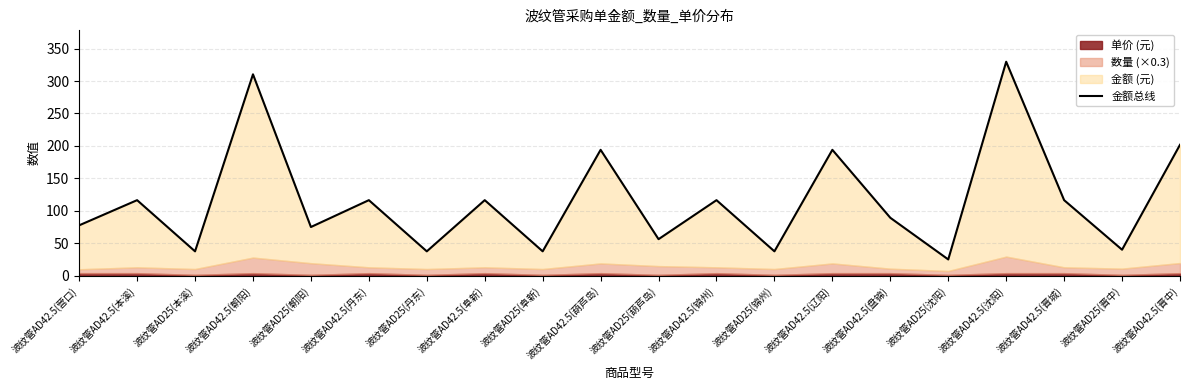

What is the difference between the values at 波纹管AD25(朝阳) and 波纹管AD25(本溪)?

37.5